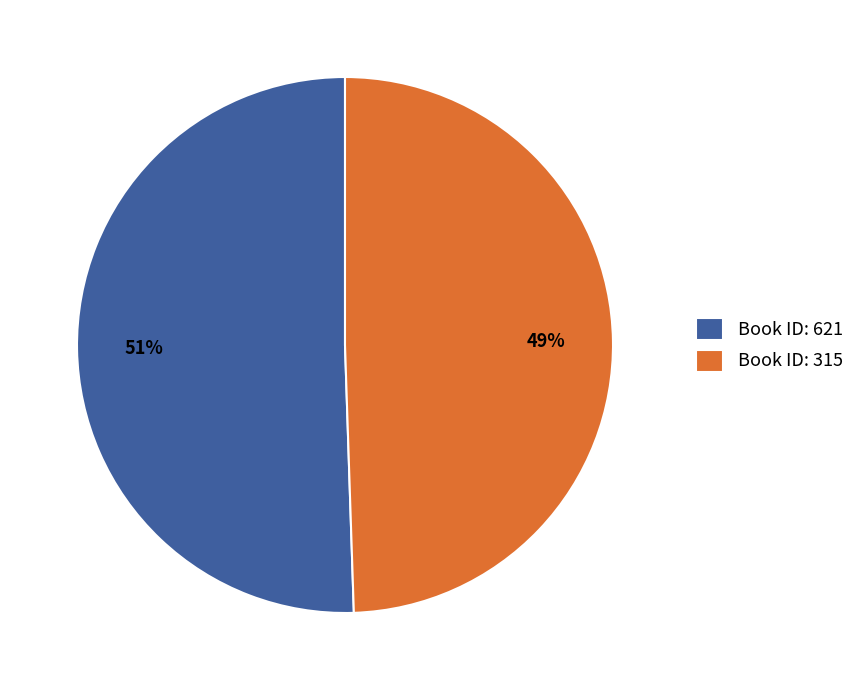

Count the number of slices in the pie.

2